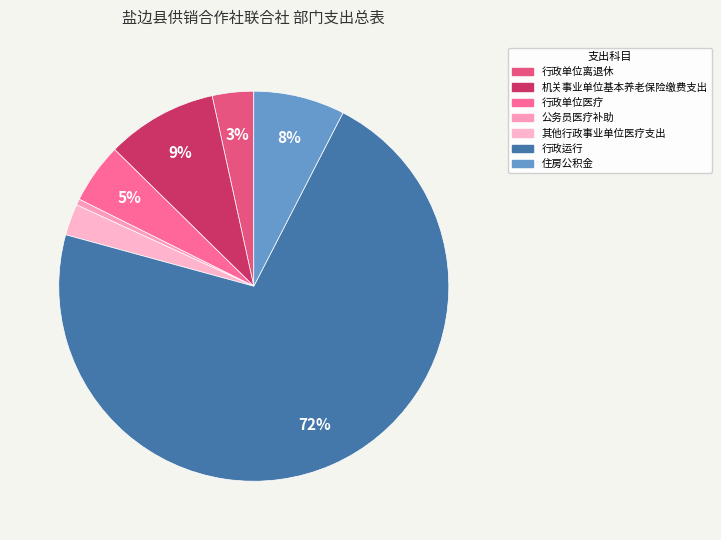

To the nearest percent, what percentage of the pie is 住房公积金?

8%